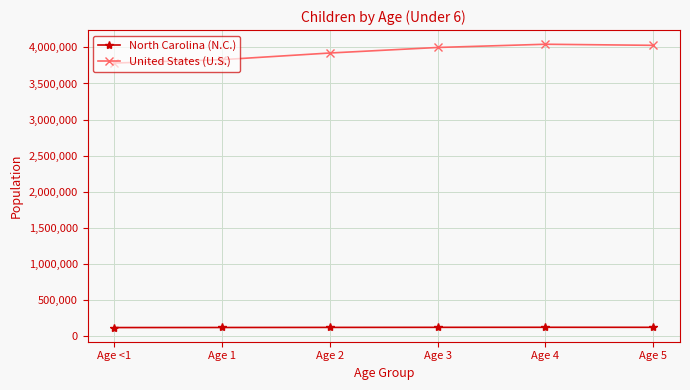

In United States (U.S.), how many points are higher than both neighbors (excluding endpoints)?

1